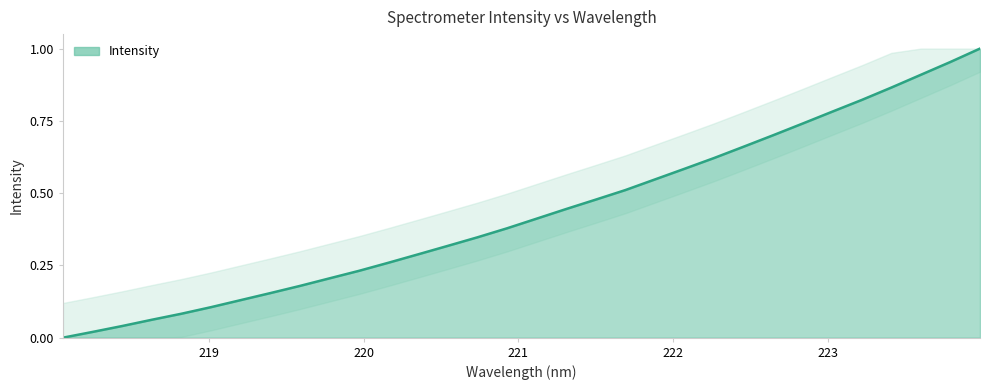

Reading left to right, list all the values displayed in this chart.

0.0	0.0	0.0	0.1	0.1	0.1	0.1	0.2	0.2	0.2	0.2	0.3	0.3	0.3	0.3	0.4	0.4	0.4	0.5	0.5	0.5	0.6	0.6	0.7	0.7	0.7	0.8	0.8	0.9	0.9	1.0	1.0